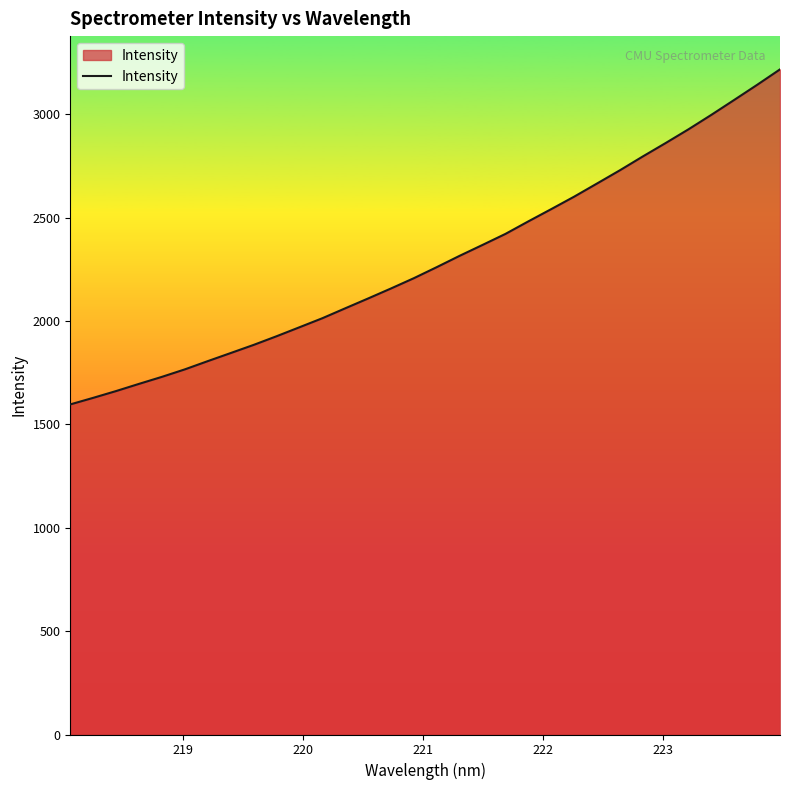

What is the minimum value shown in the chart?

1596.8